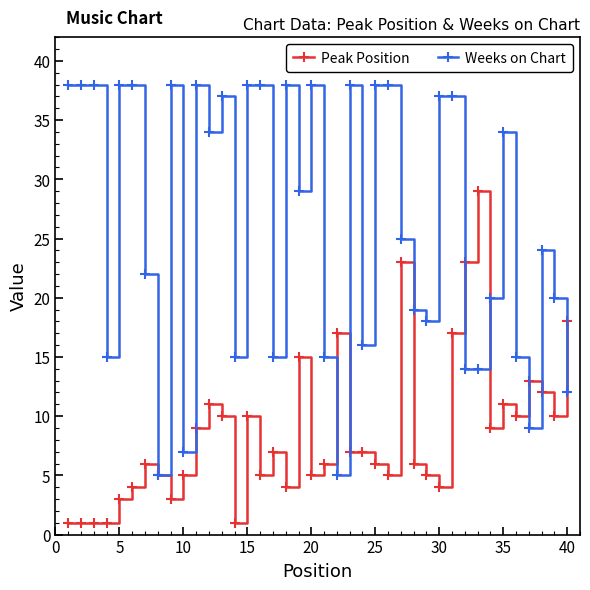

Which series has the largest total across all categories?

Weeks on Chart